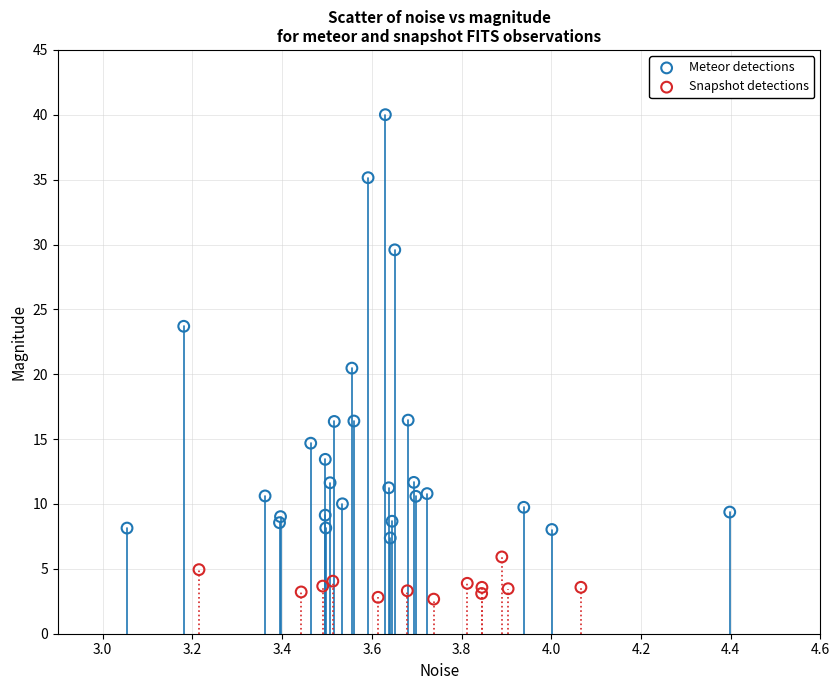

What are all the series names shown in the legend?

Meteor detections, Snapshot detections